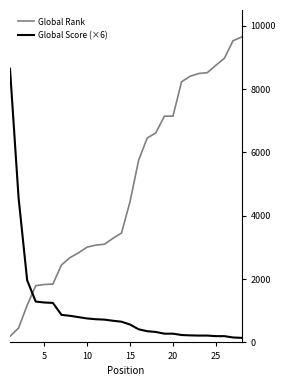

What is the sum of all Global Rank values?

139257